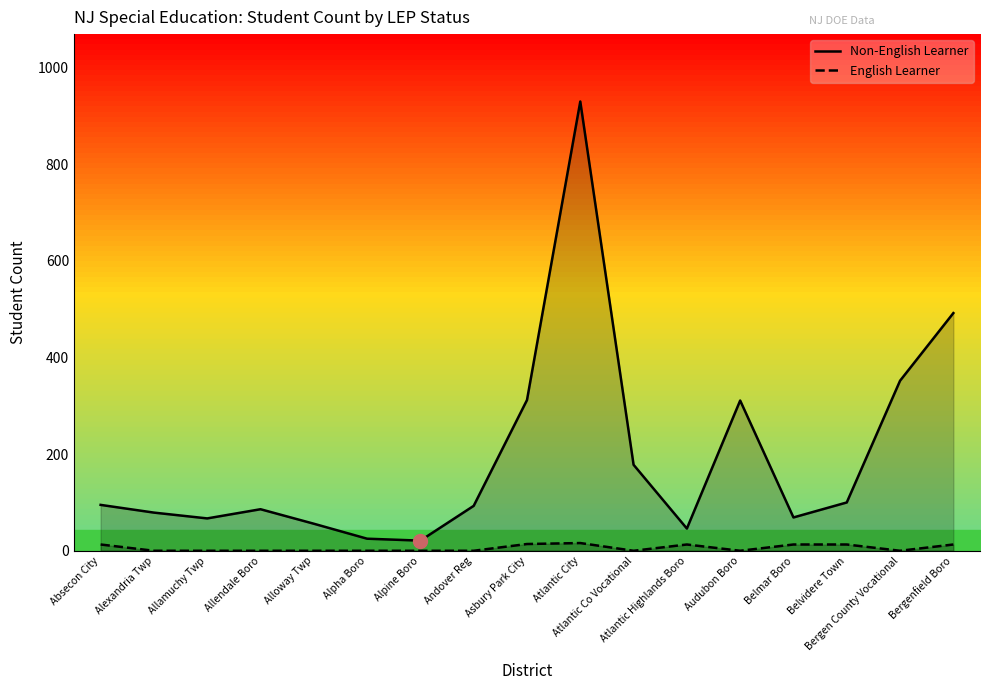

Rank the categories by Non-English Learner value from lowest to highest.

Alpine Boro, Alpha Boro, Atlantic Highlands Boro, Alloway Twp, Allamuchy Twp, Belmar Boro, Alexandria Twp, Allendale Boro, Andover Reg, Absecon City, Belvidere Town, Atlantic Co Vocational, Audubon Boro, Asbury Park City, Bergen County Vocational, Bergenfield Boro, Atlantic City